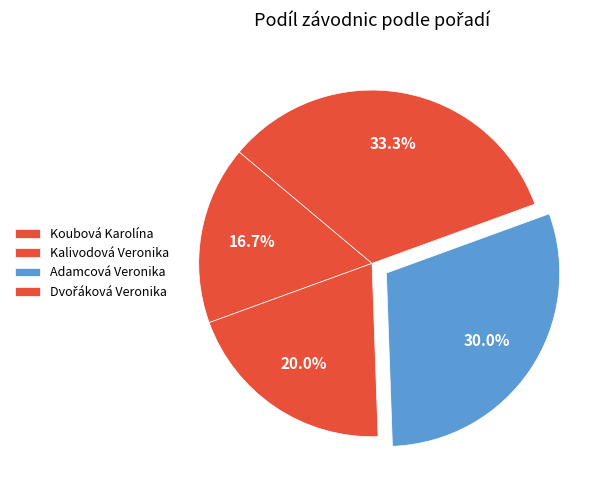

Count the number of slices in the pie.

4